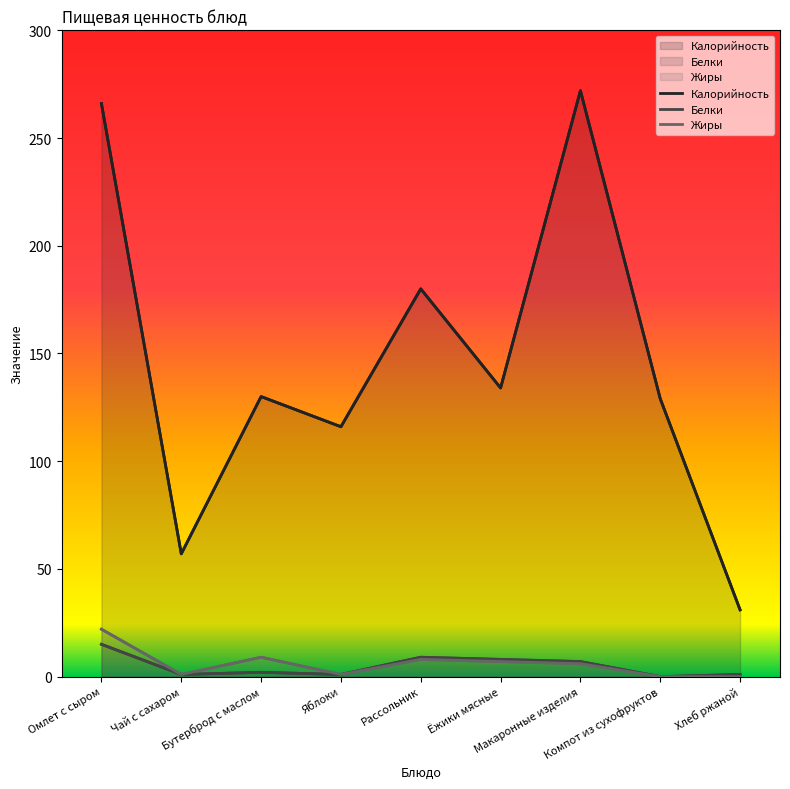

In Калорийность, how many points are lower than both neighbors (excluding endpoints)?

3